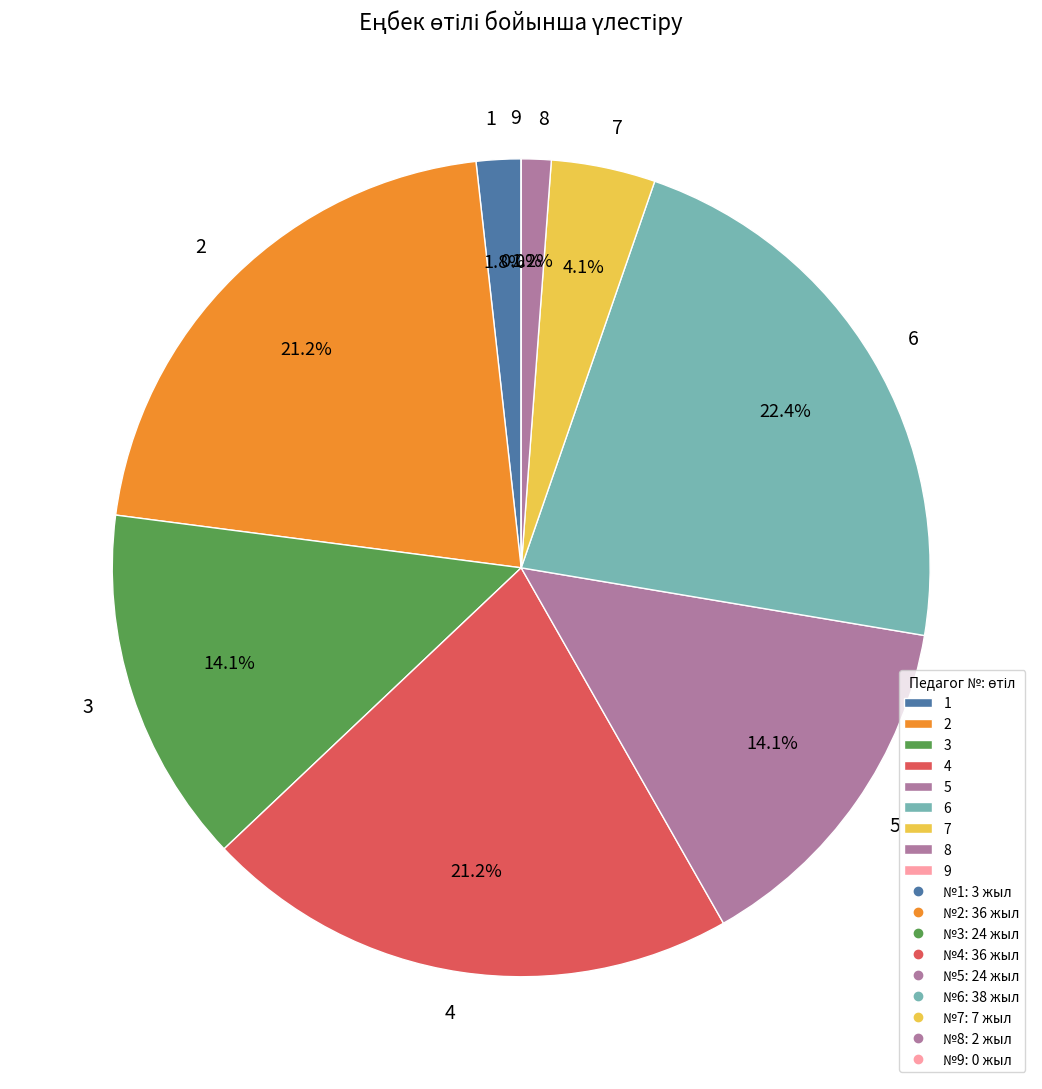

Count the number of slices in the pie.

9